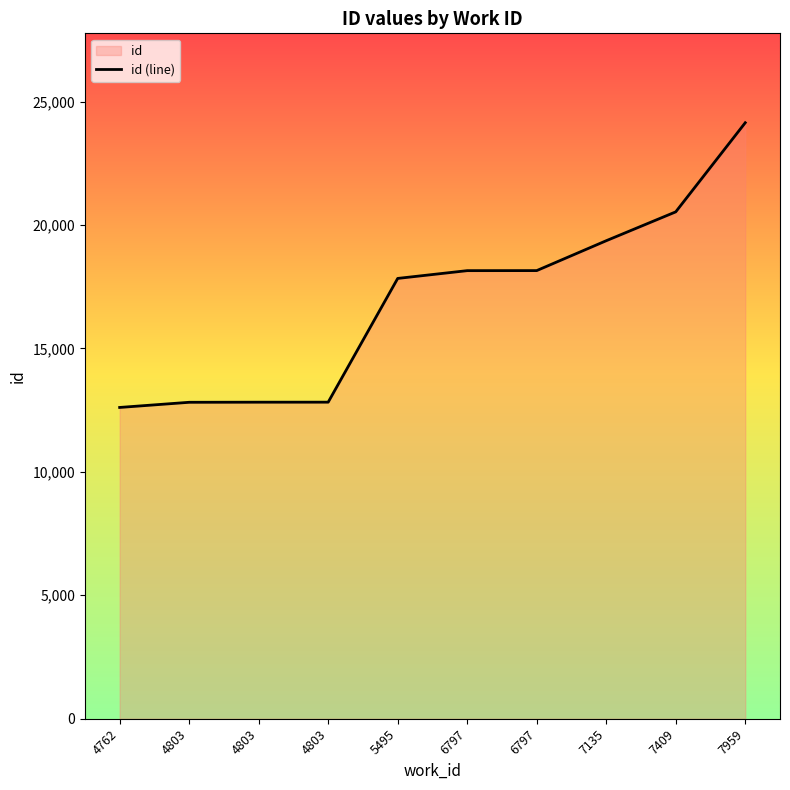

What is the difference between the second highest and second lowest values?

7713